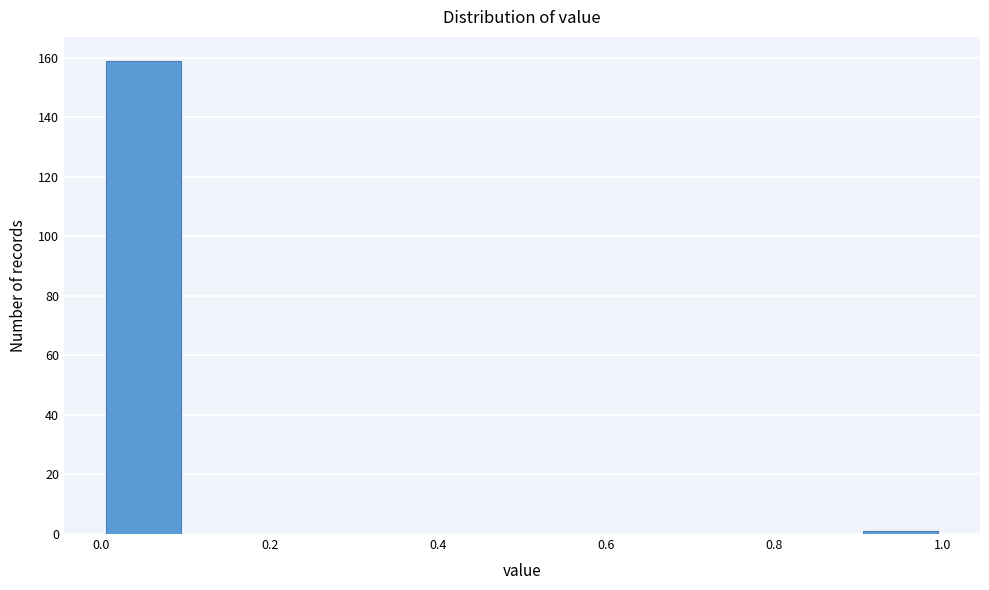

Reading left to right, list every bar in this chart as the range it spans on the x-axis followed by its height. The values are not printed on the chart, so give them approximately, as read against the axis.

0.0 to 0.1: 160
0.1 to 0.2: 0
0.2 to 0.3: 0
0.3 to 0.4: 0
0.4 to 0.5: 0
0.5 to 0.6: 0
0.6 to 0.7: 0
0.7 to 0.8: 0
0.8 to 0.9: 0
0.9 to 1.0: under 2